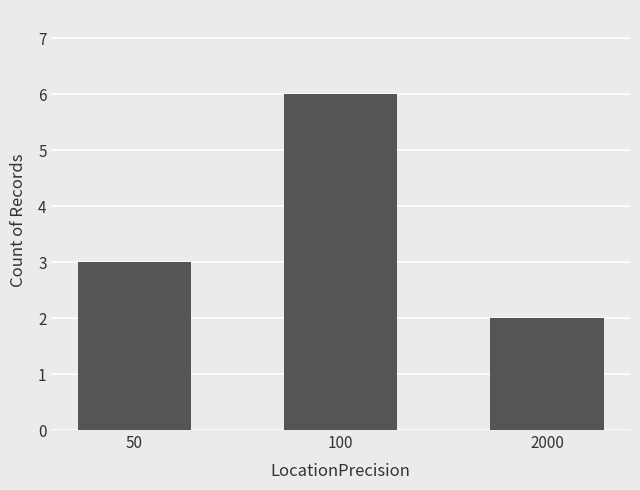

What is the sum of the values at 100 and 50?

9